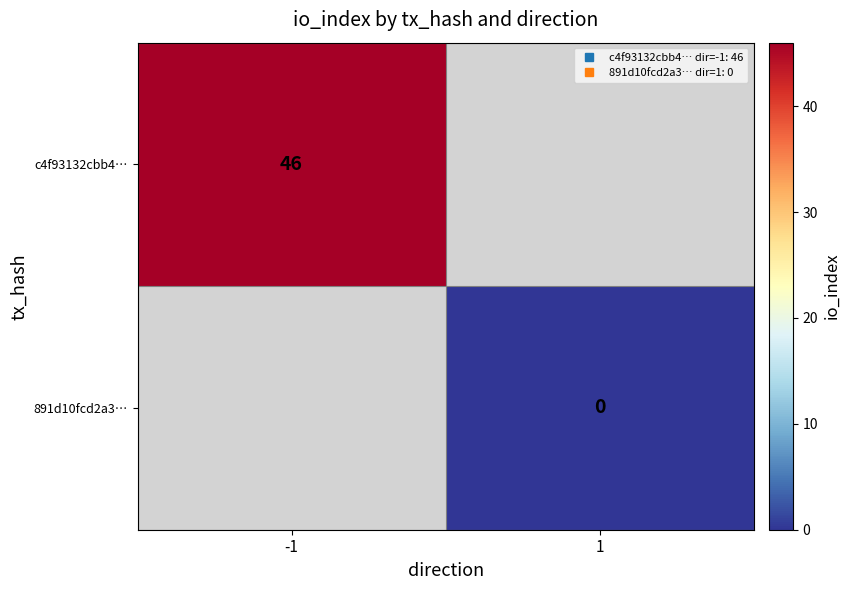

Rank the series by their maximum value, from highest to lowest.

c4f93132cbb4…, 891d10fcd2a3…